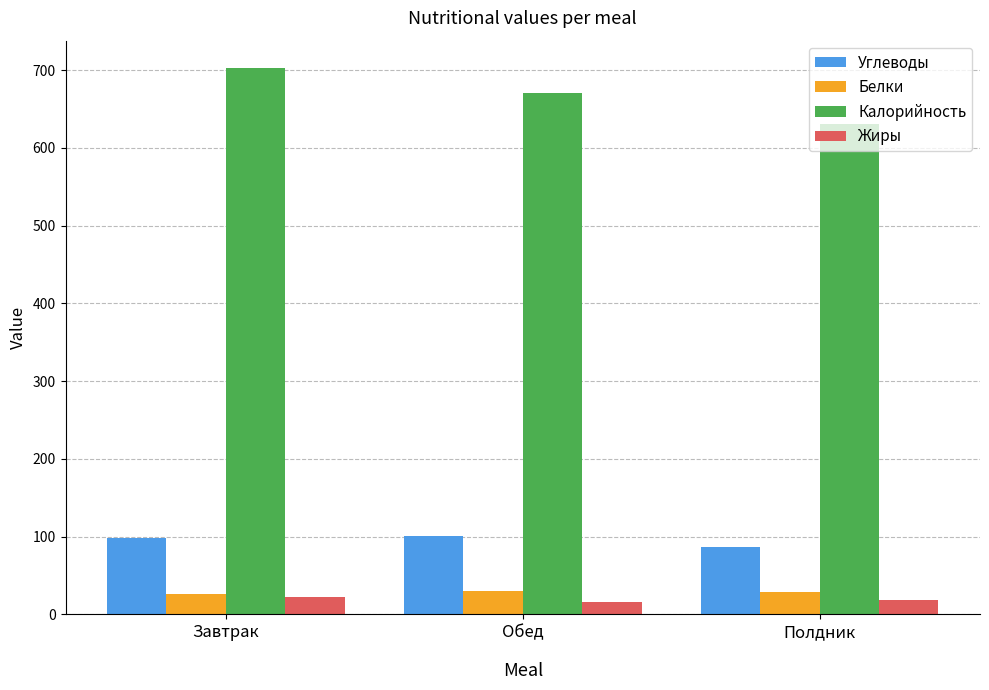

What is the label of the 1st bar from the right?

Полдник